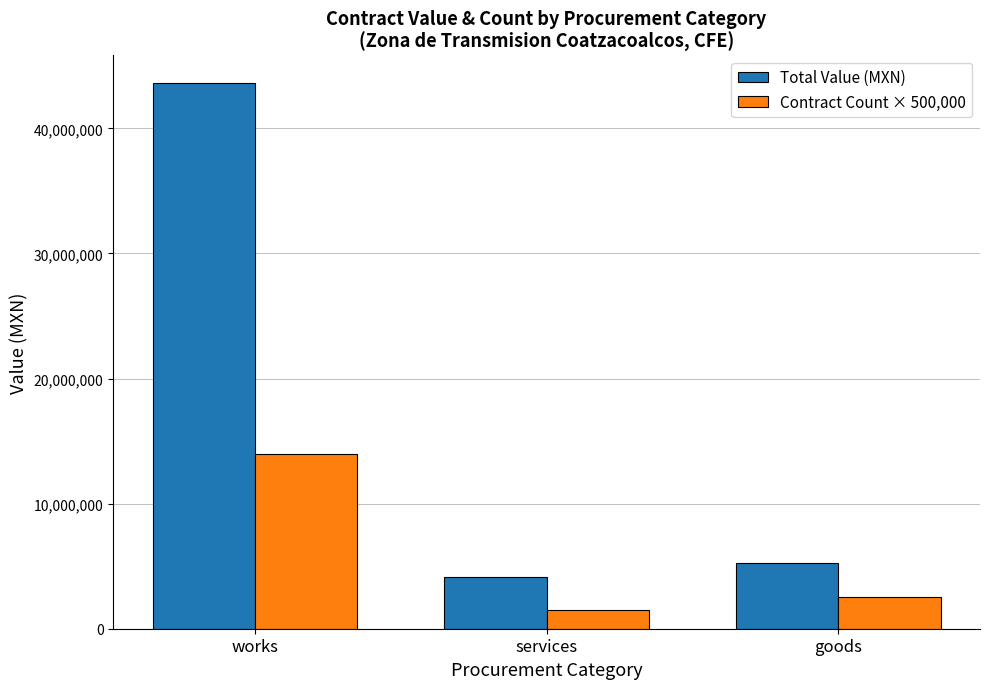

How many bars are there in total?

6